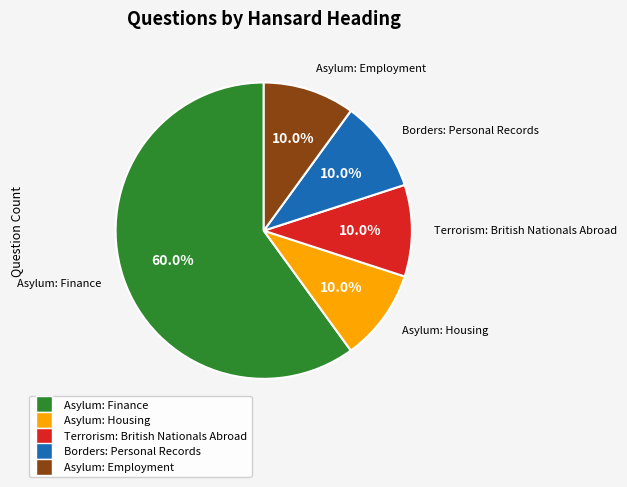

Which slice is the largest?

Asylum: Finance